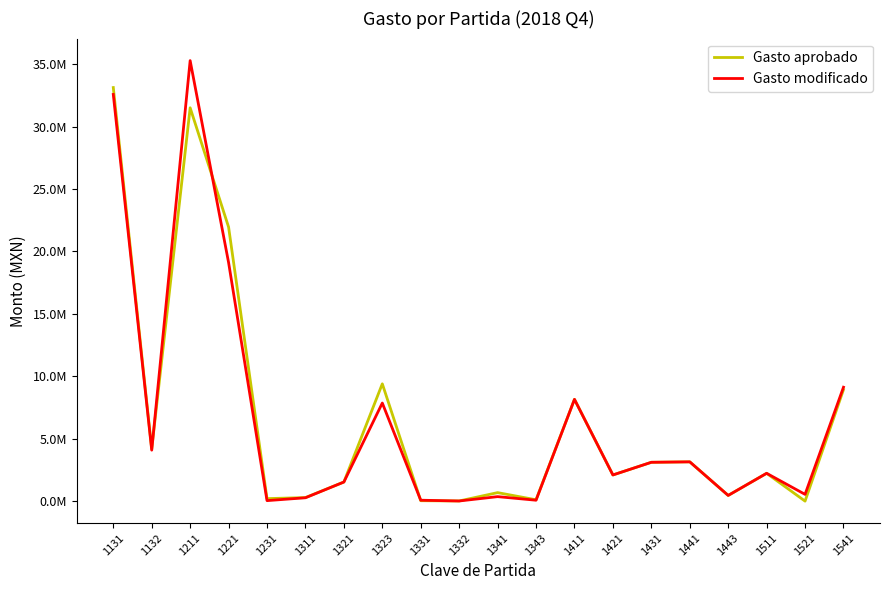

What is the difference between the second highest and second lowest values in the Gasto aprobado series?

31489361